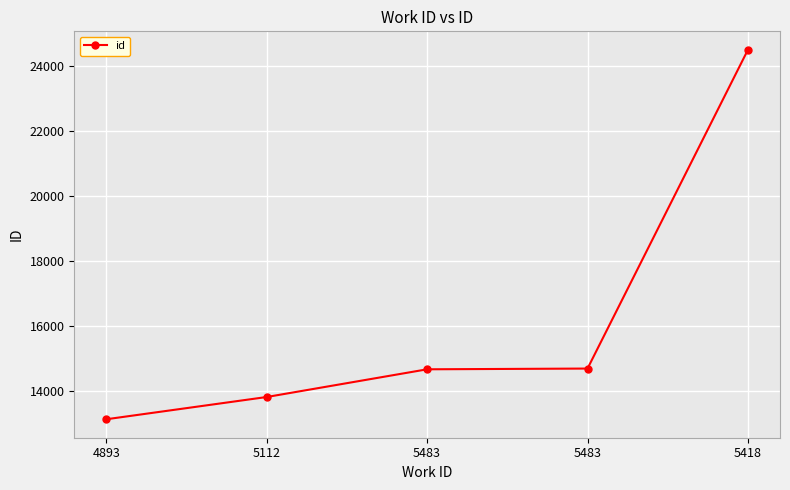

Does the chart have visible grid lines?

Yes